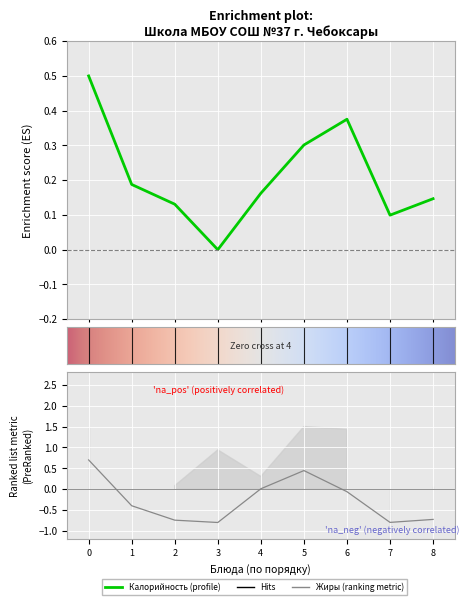

Which series has the largest range (max minus min)?

Жиры